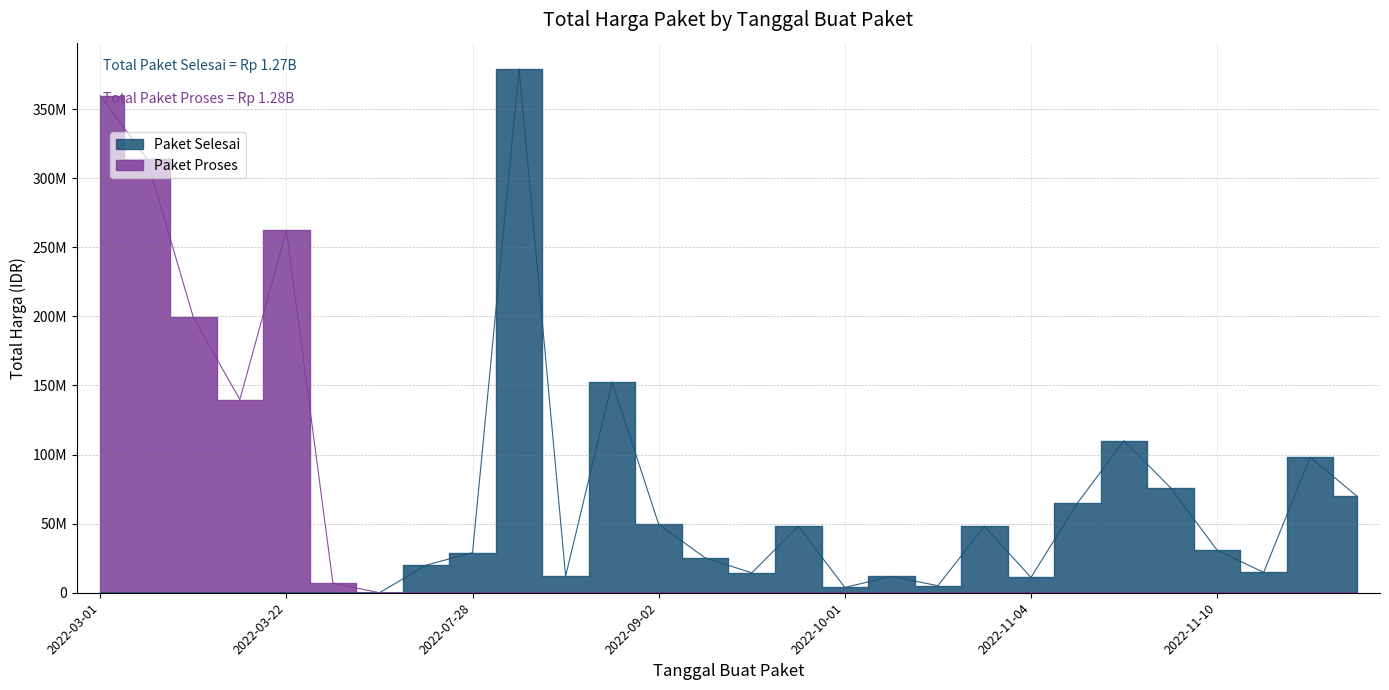

At which category is the sum across all series the highest?

2022-08-10